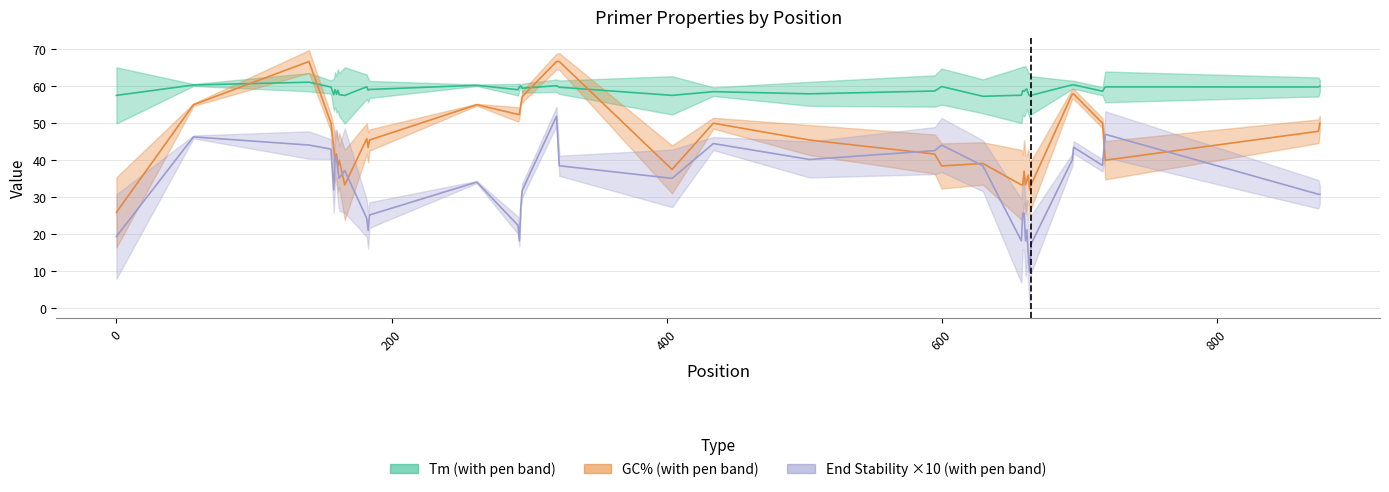

List the series in order of their overall mean, highest first.

TM, GC_PERCENT, END_STABILITY